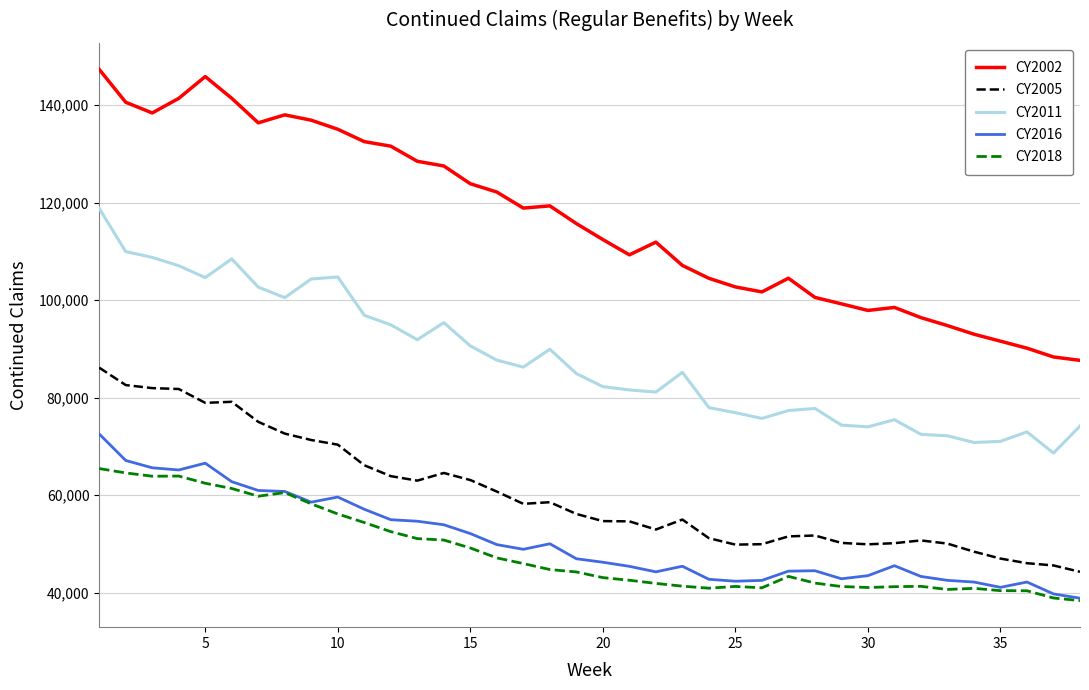

What is the highest value of the CY2005 series?

86133